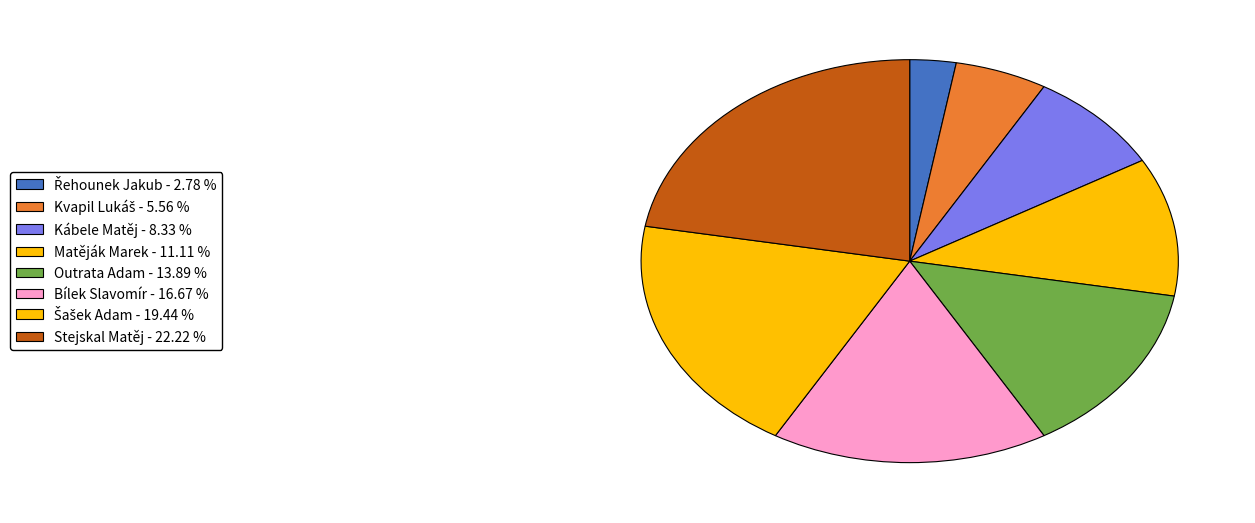

Is Řehounek Jakub the majority of the pie?

No